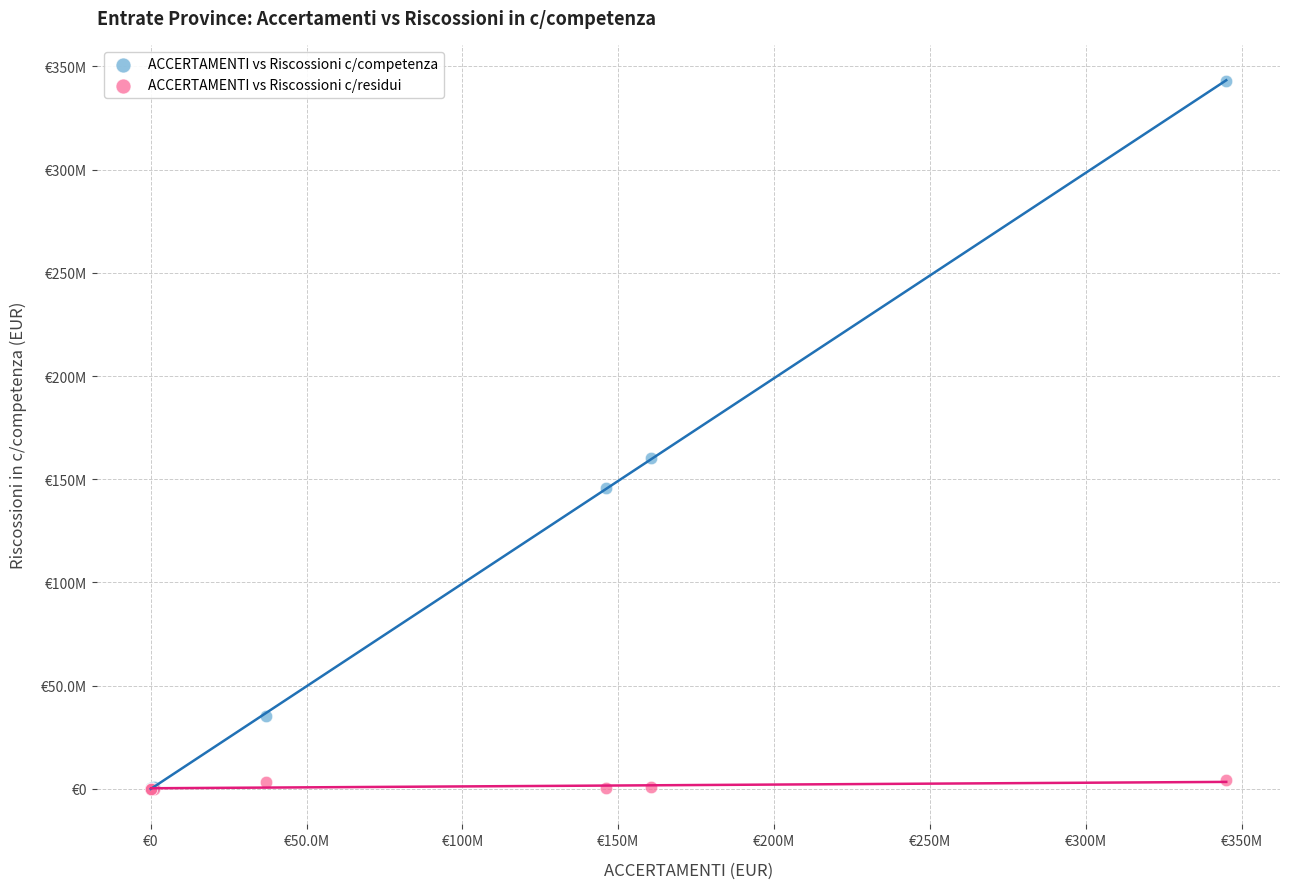

Which series reaches the maximum Y coordinate?

ACCERTAMENTI vs Riscossioni c/competenza